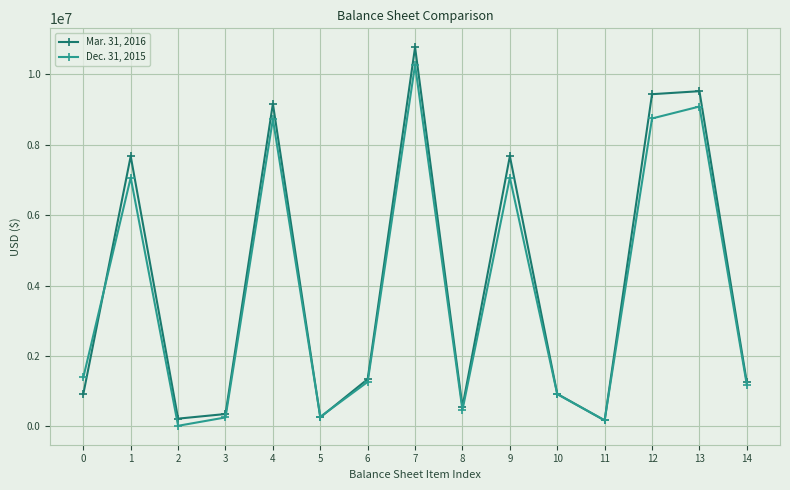

At which category does Dec. 31, 2015 reach its first local valley?

2